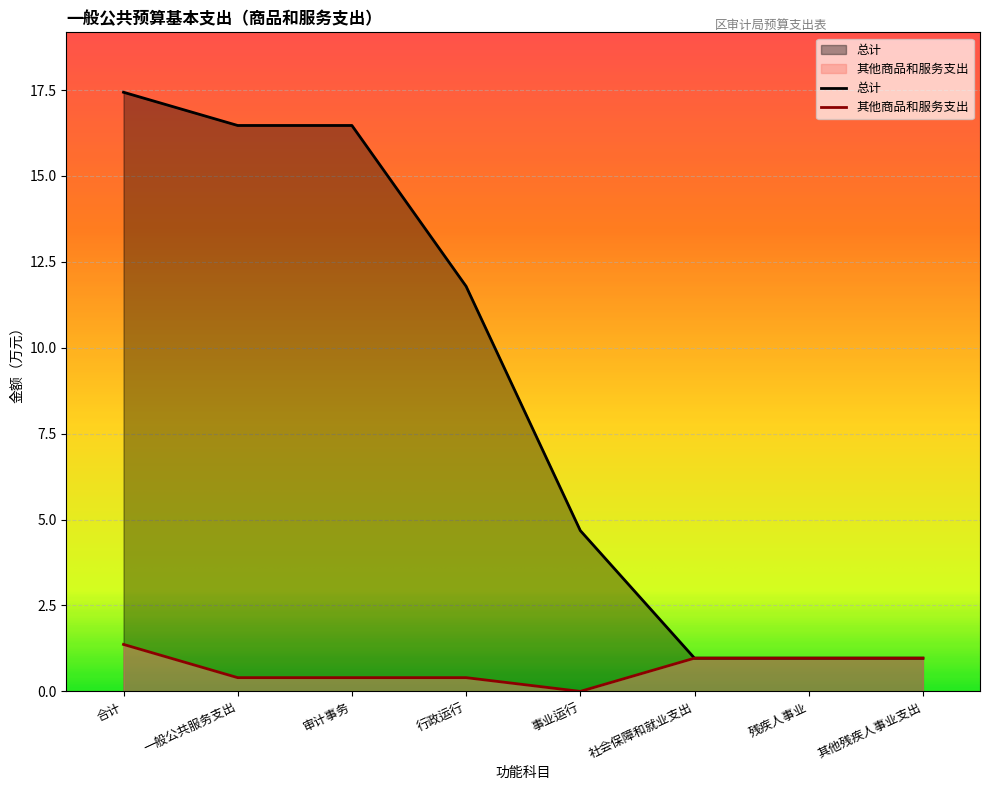

What is the difference between the highest and lowest values at 行政运行?

11.4